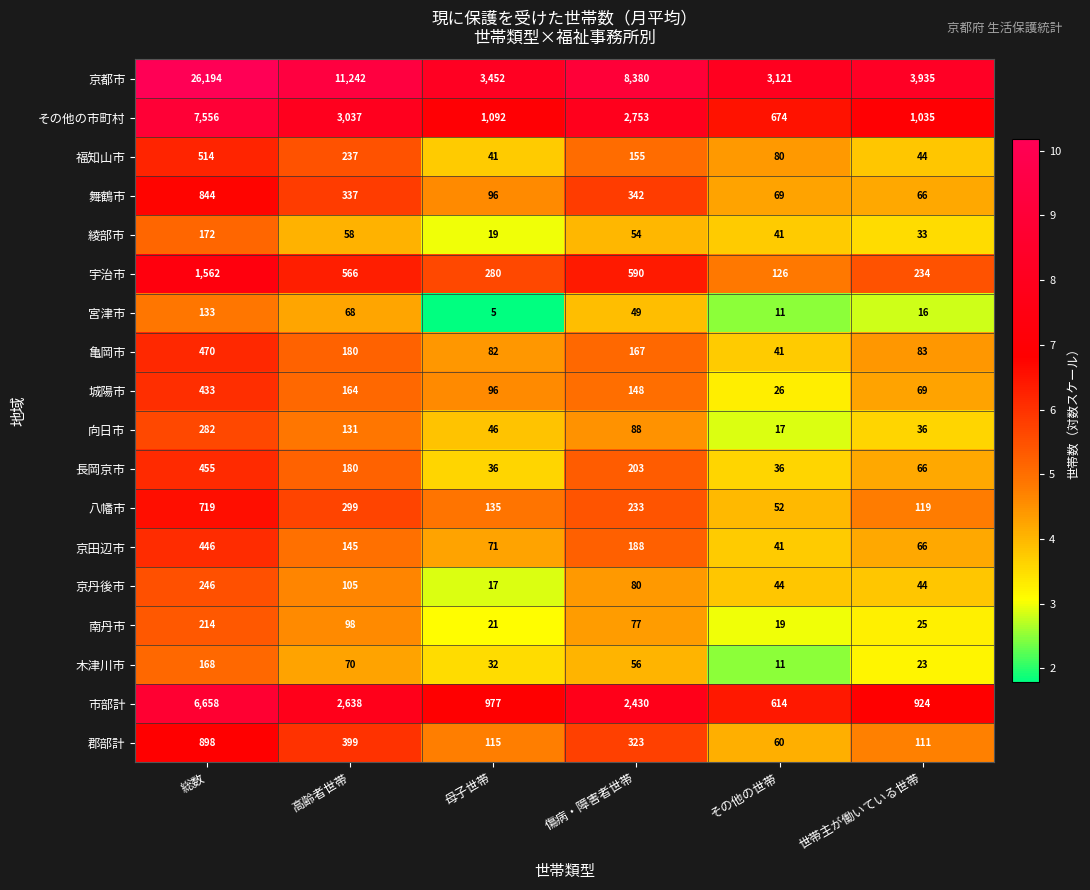

Is it true that 舞鶴市 equals 77 at 傷病・障害者世帯?

False